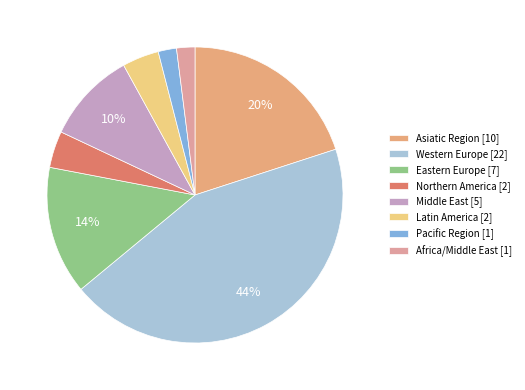

Rank the categories by value from highest to lowest.

Western Europe, Asiatic Region, Eastern Europe, Middle East, Northern America, Latin America, Pacific Region, Africa/Middle East